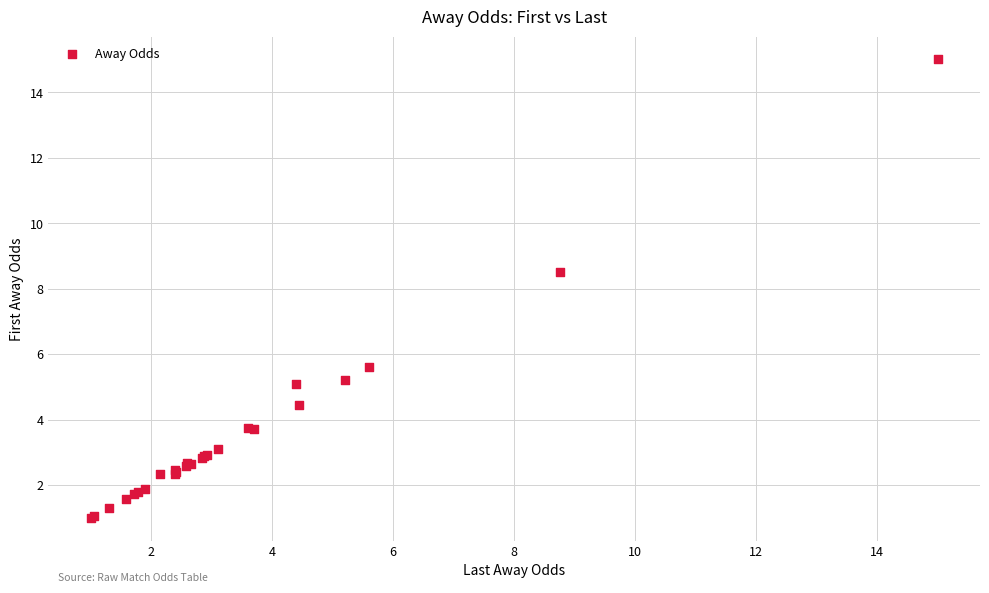

What Y value in the scatter plot is closest to 8?

8.5